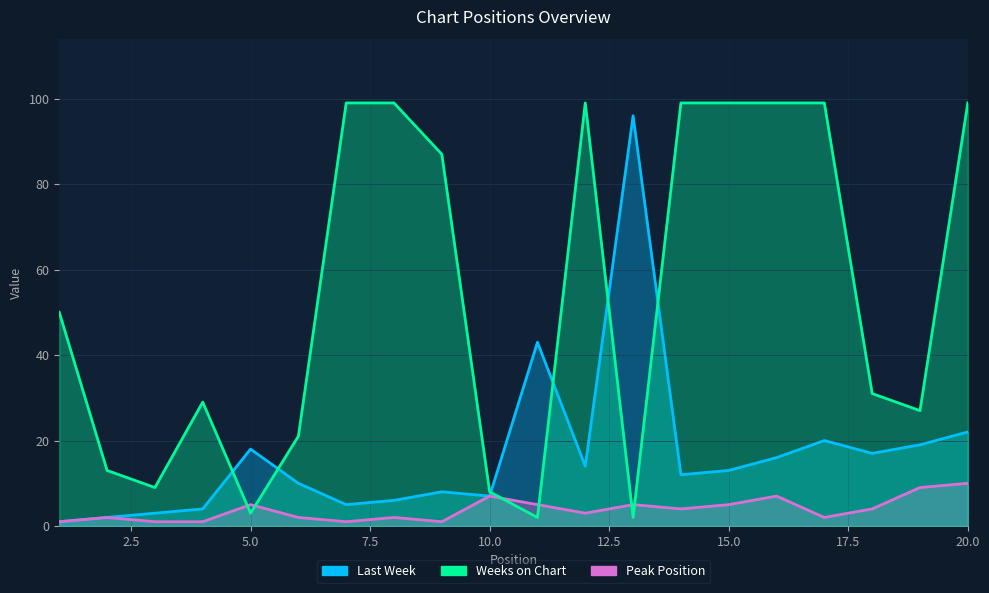

Where does the Last Week series first go above 13?

5